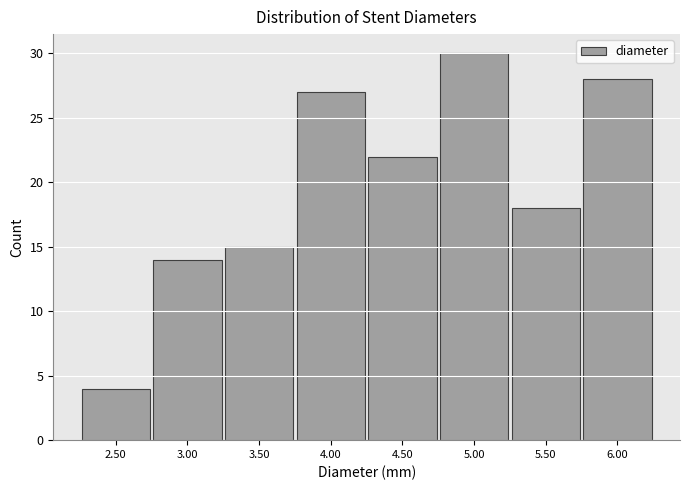

Over which range of the x-axis is the bar tallest?

4.75 to 5.25